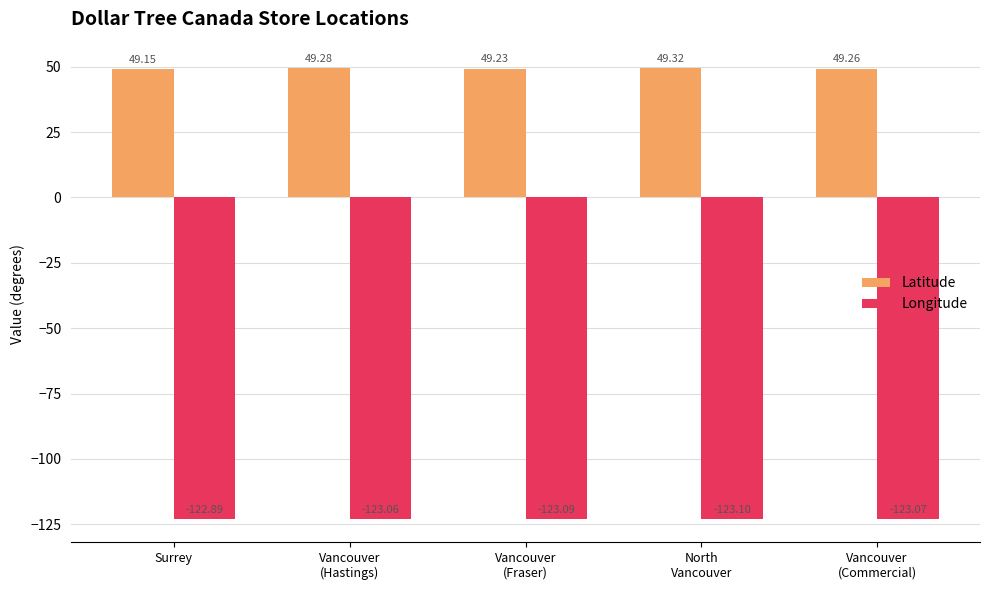

How many Longitude values are between -123 and -122?

1